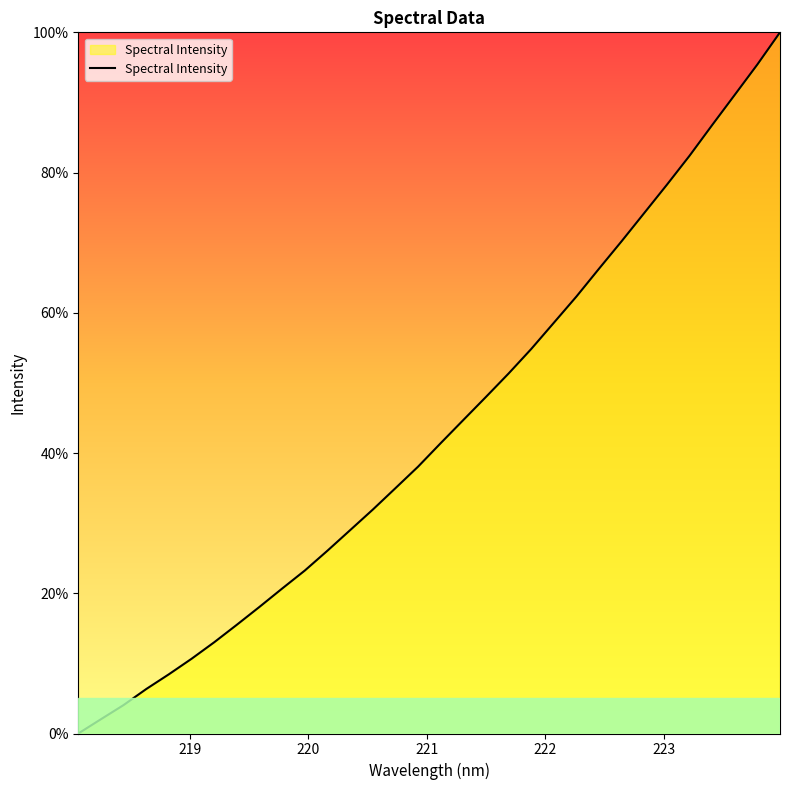

What is the difference between the maximum and minimum values?

100.0